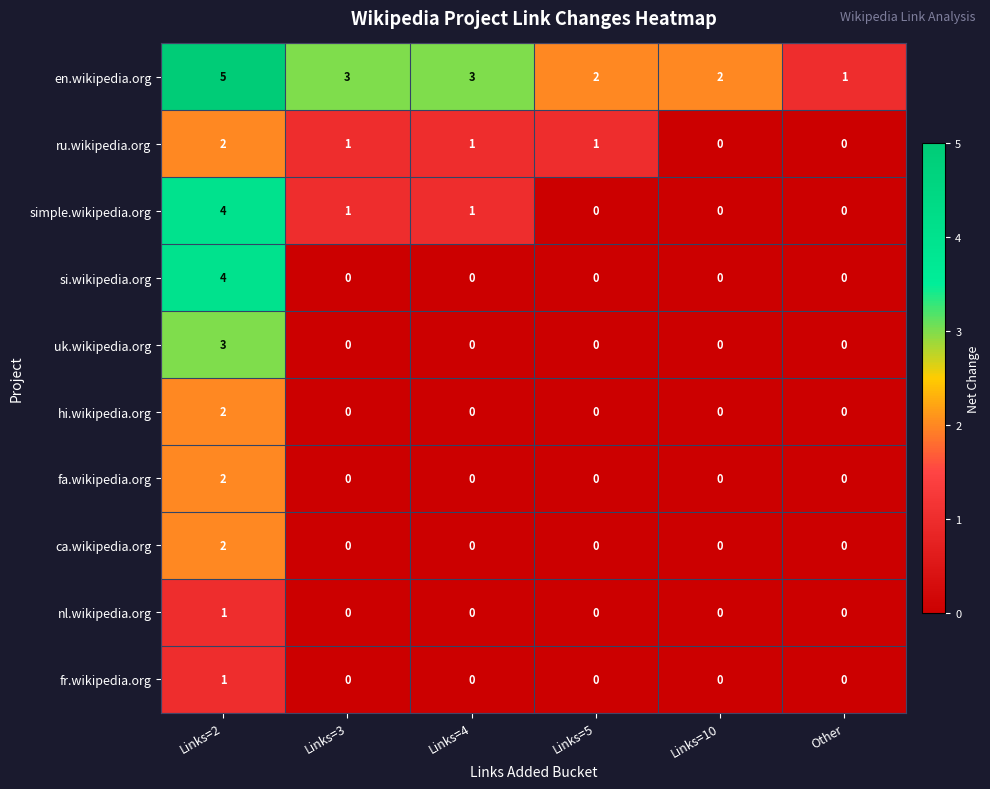

The fa.wikipedia.org series shows 0 at Other. True or false?

True